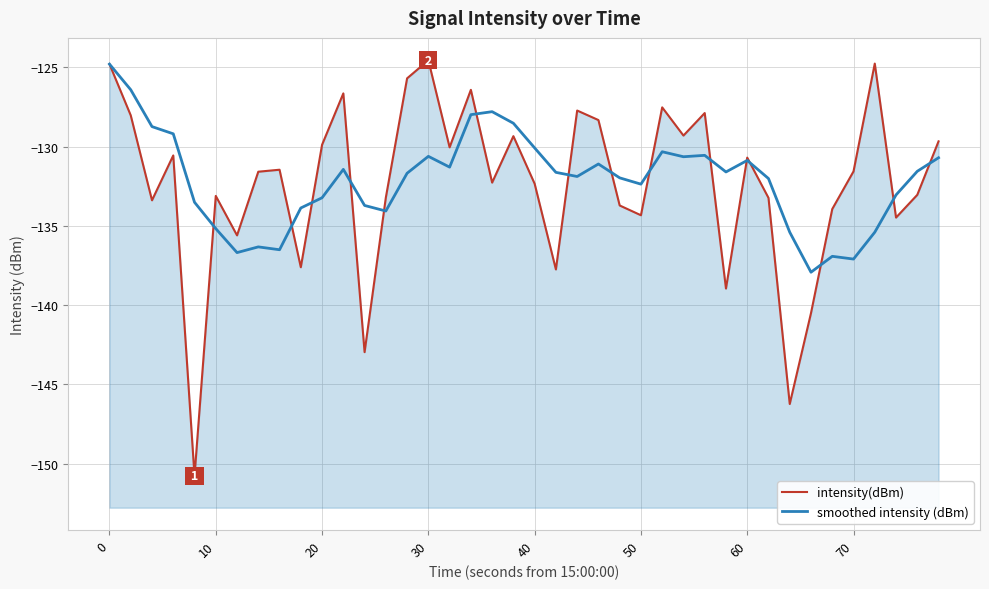

What is the maximum value shown in the chart?

-124.6